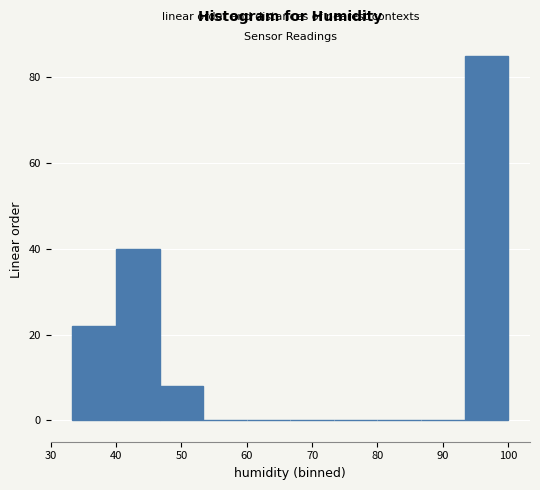

Reading left to right, transcribe this chart: for each bar, give the range it covers on the x-axis and its height. Neither the bar edges nor the heights are printed on the chart, so give them approximately, as read against the axes.

33 to 40: 22
40 to 47: 40
47 to 53: 8
53 to 60: 0
60 to 67: 0
67 to 73: 0
73 to 80: 0
80 to 87: 0
87 to 93: 0
93 to 100: 86